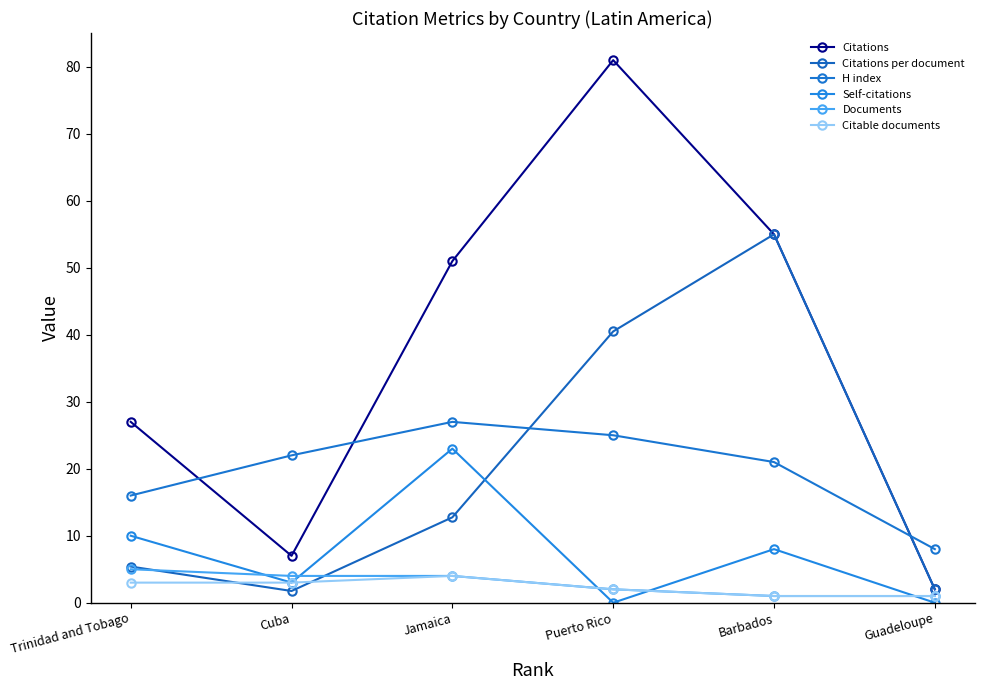

Is it true that Citations per document equals 18.5 at Jamaica?

False